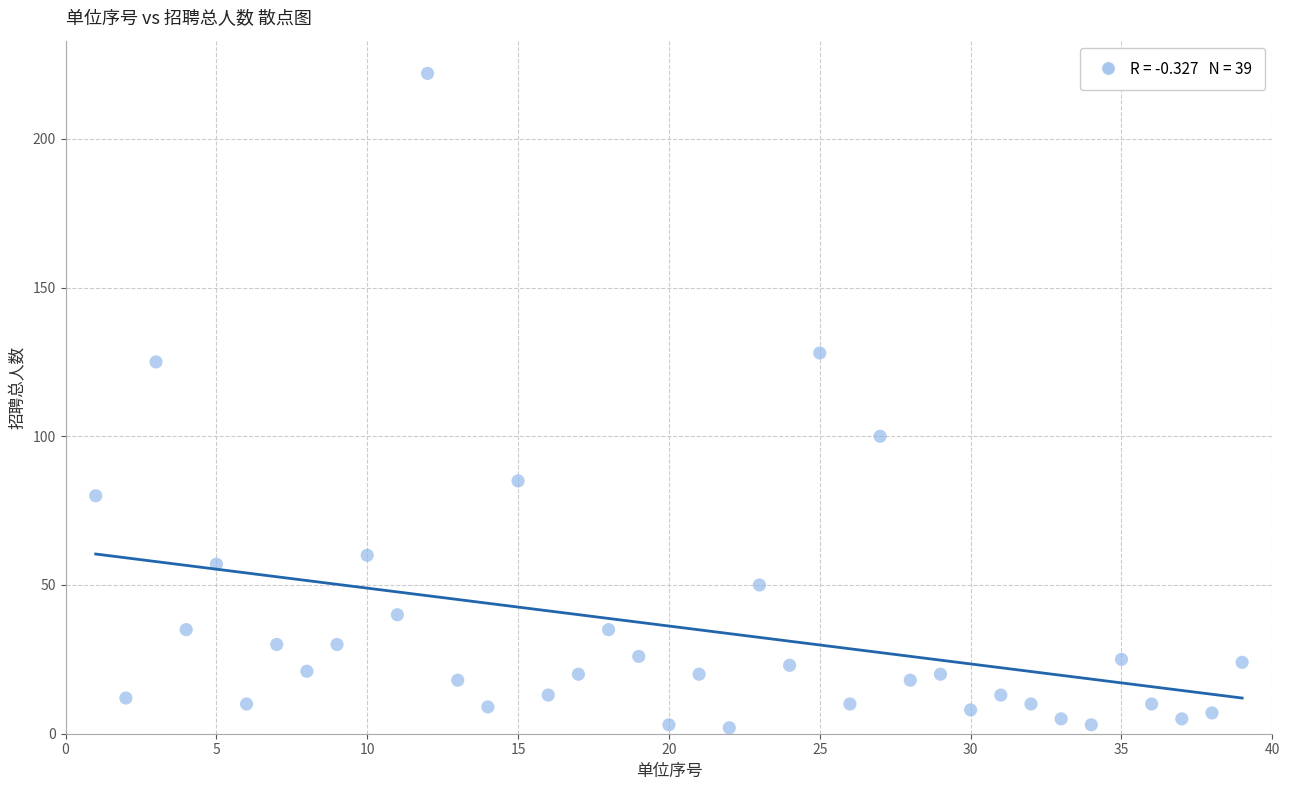

What is the range of X values (max minus min)?

38